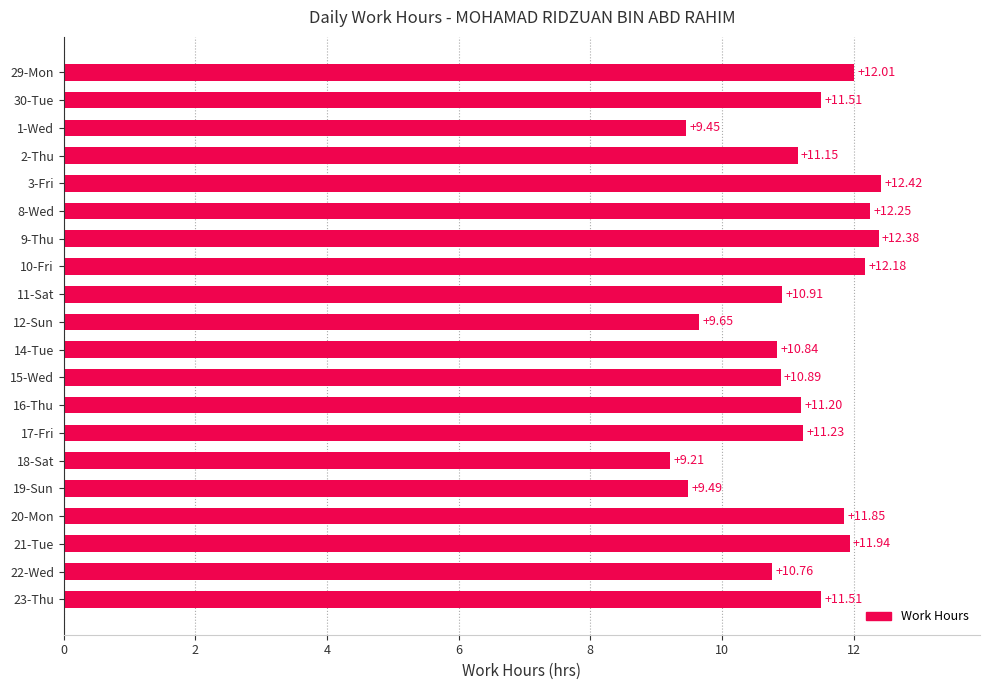

What is the difference between the maximum and minimum values?

3.2